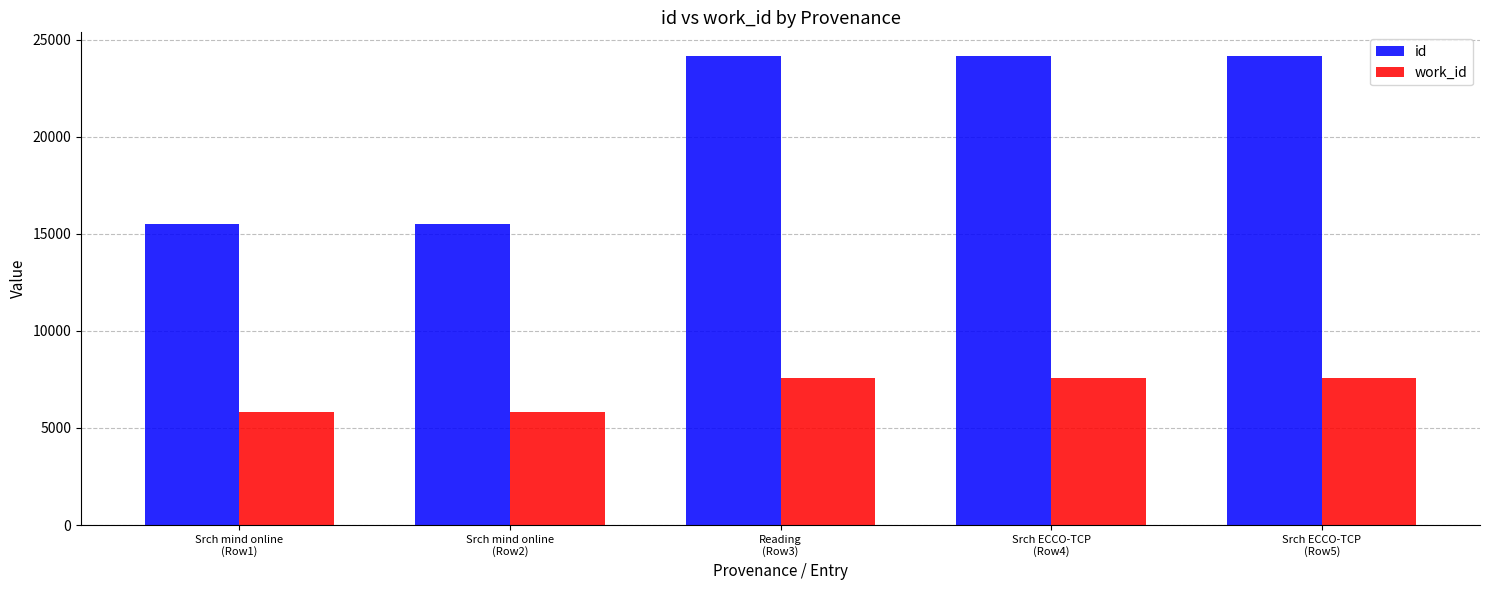

Count the work_id values in the range 5813 to 7587.

5